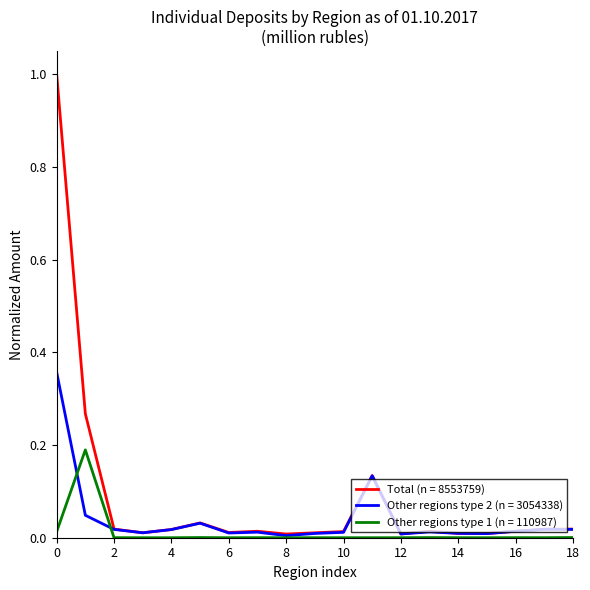

Which series has the widest spread of values?

Total (n = 8553759)